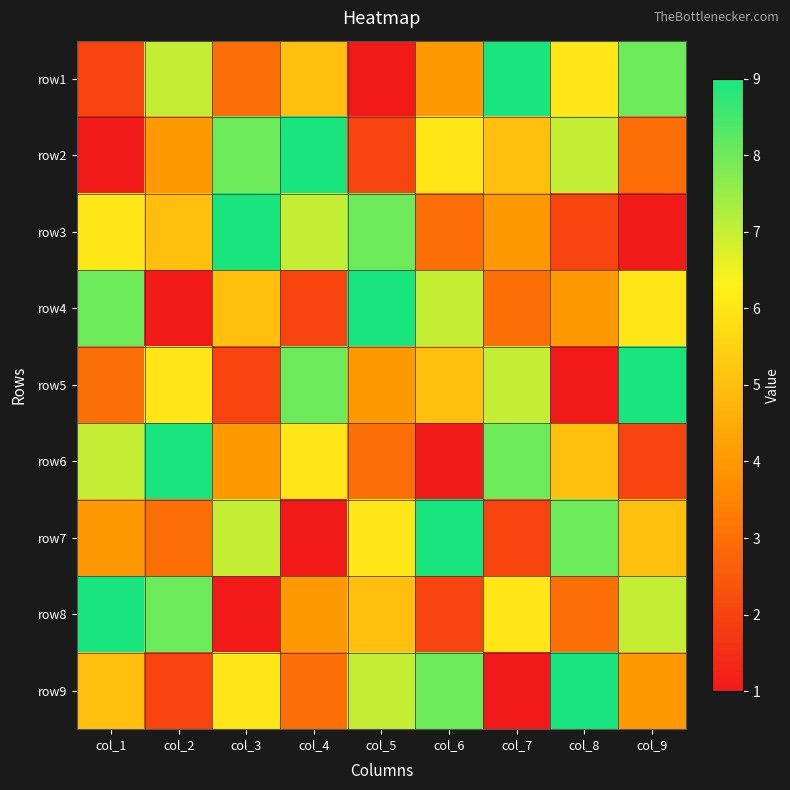

At col_9, list the series in order from smallest to largest.

row3, row6, row2, row9, row7, row4, row8, row1, row5